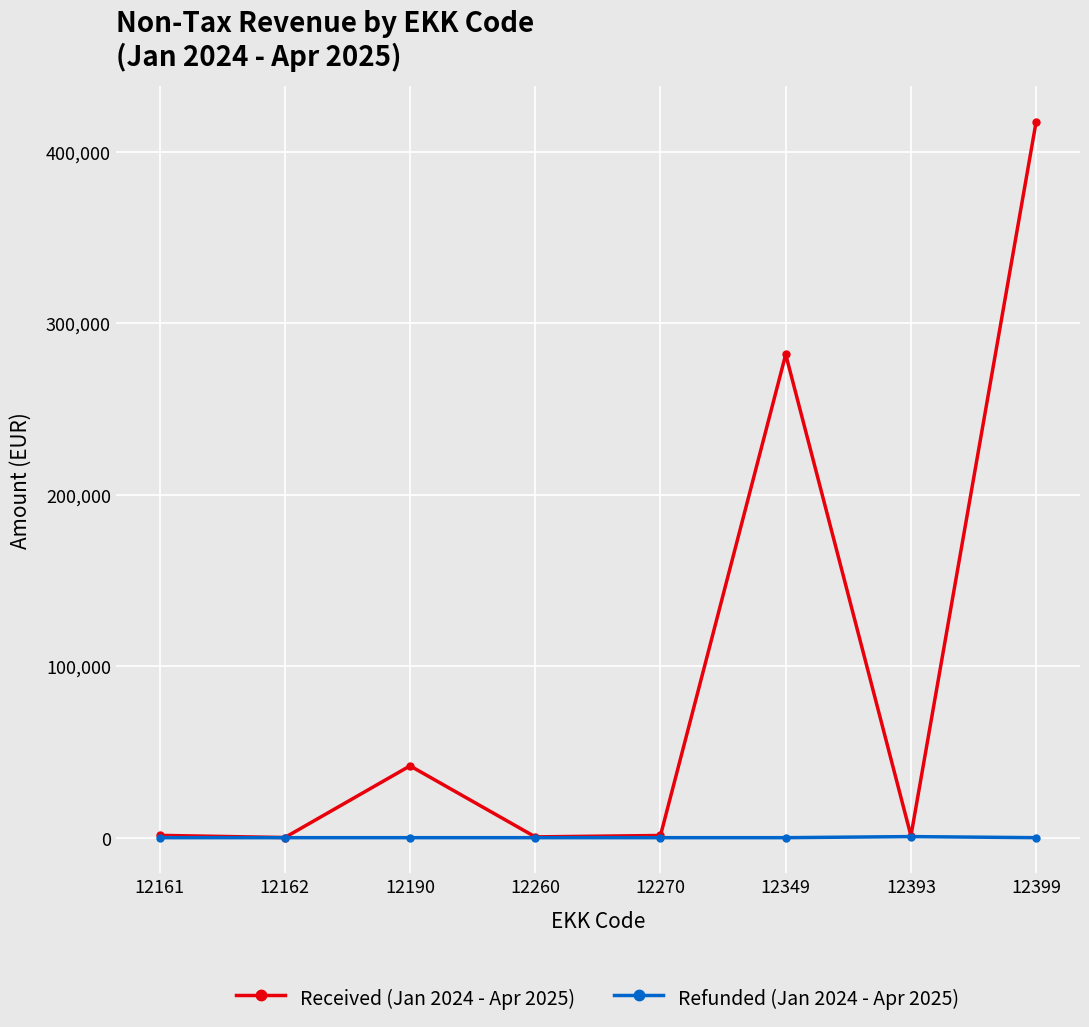

List the series in order of their peak value, highest first.

Received (Jan 2024 - Apr 2025), Refunded (Jan 2024 - Apr 2025)